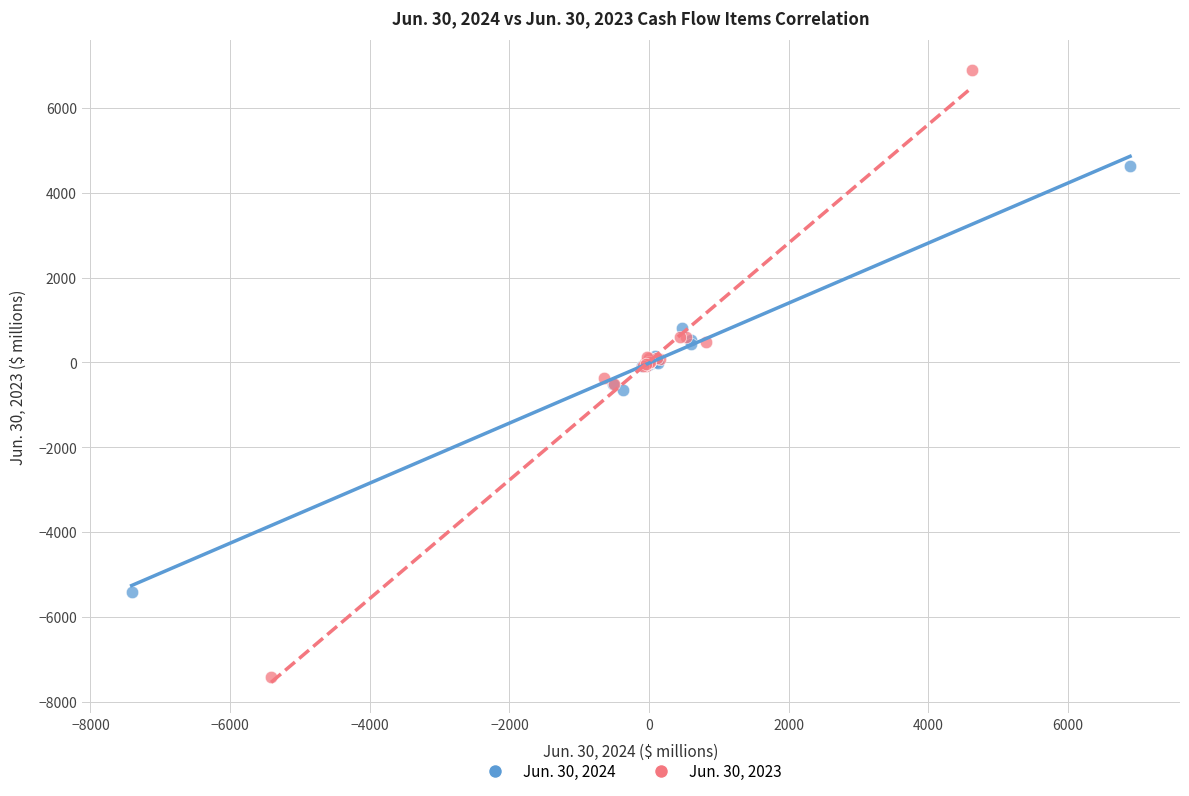

Which series reaches the minimum Y coordinate?

Jun. 30, 2023